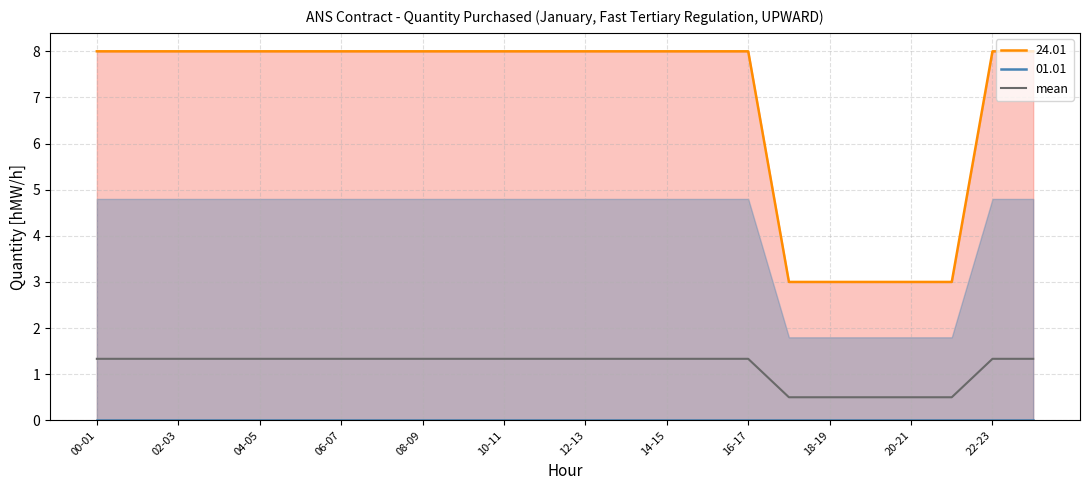

At which label does mean first exceed 1?

00-01